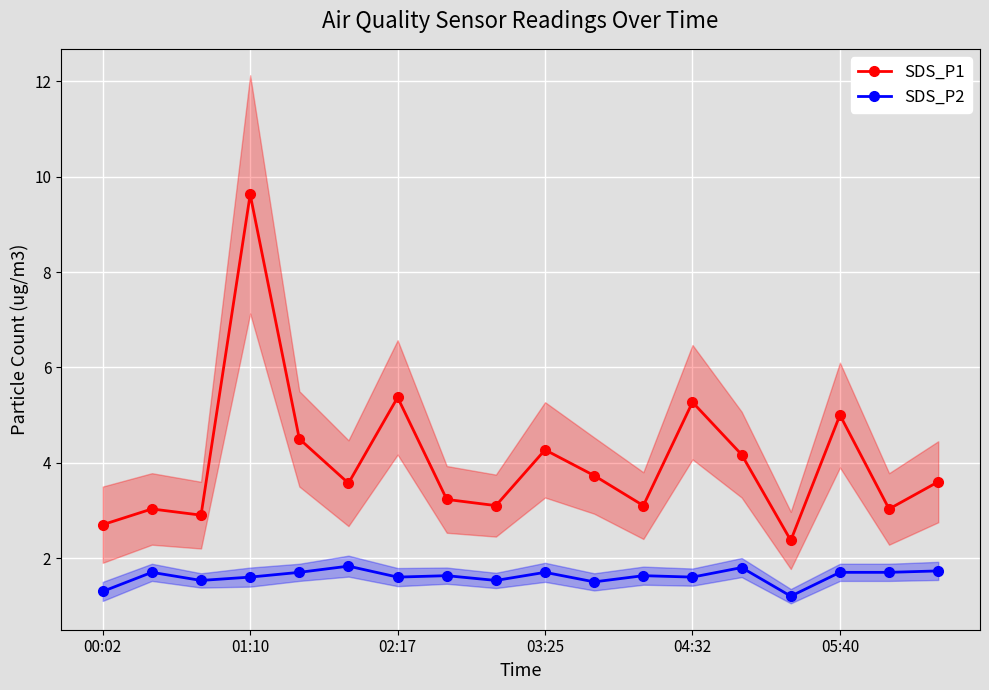

What is the average value of the SDS_P1 series?

4.0